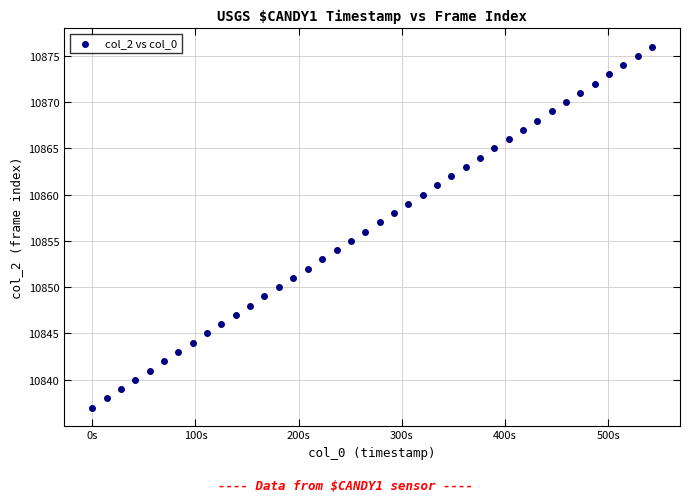

What is the range of Y values (max minus min)?

39